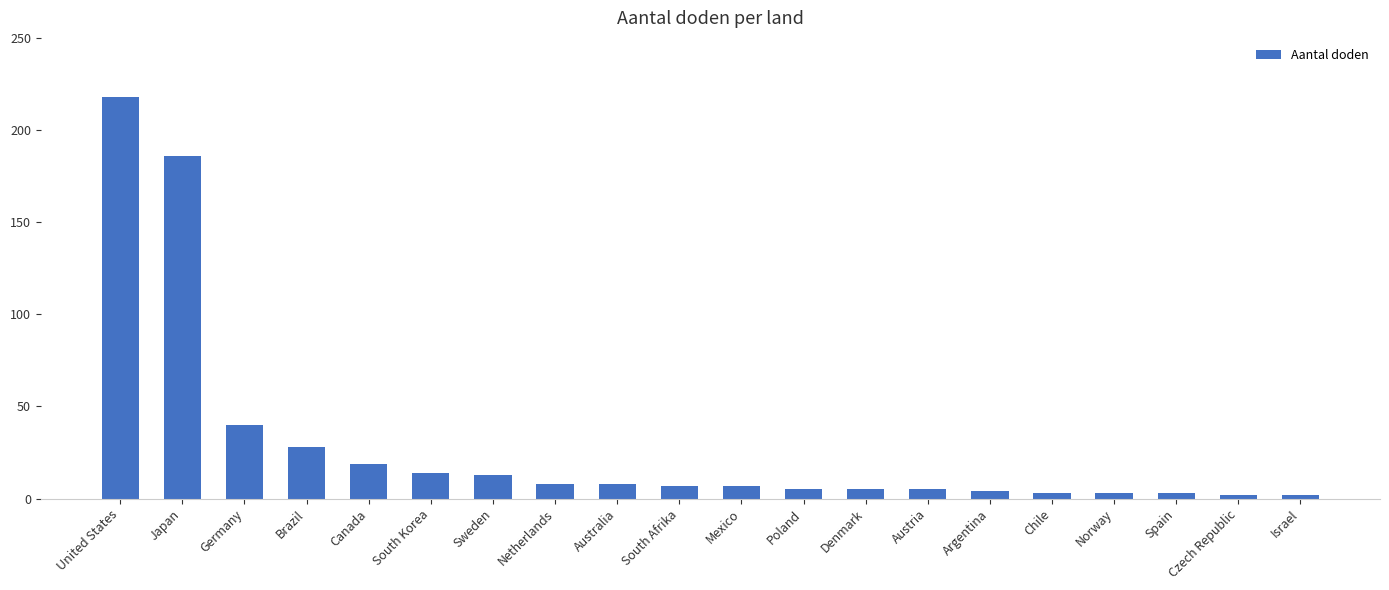

How many series are shown in this chart?

1